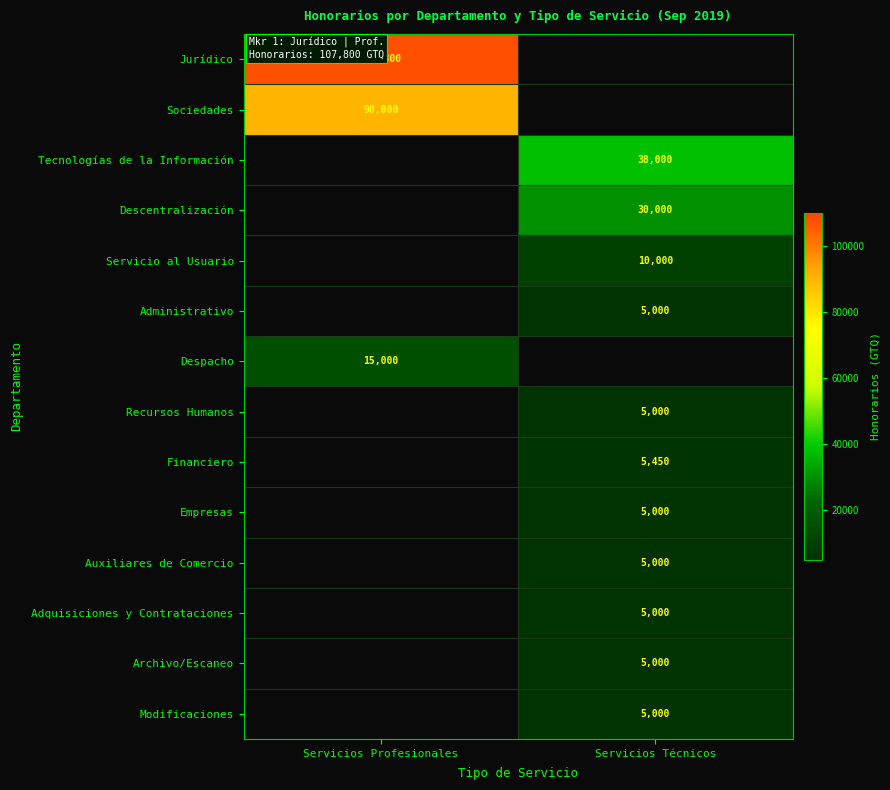

How many distinct data groups are displayed?

14